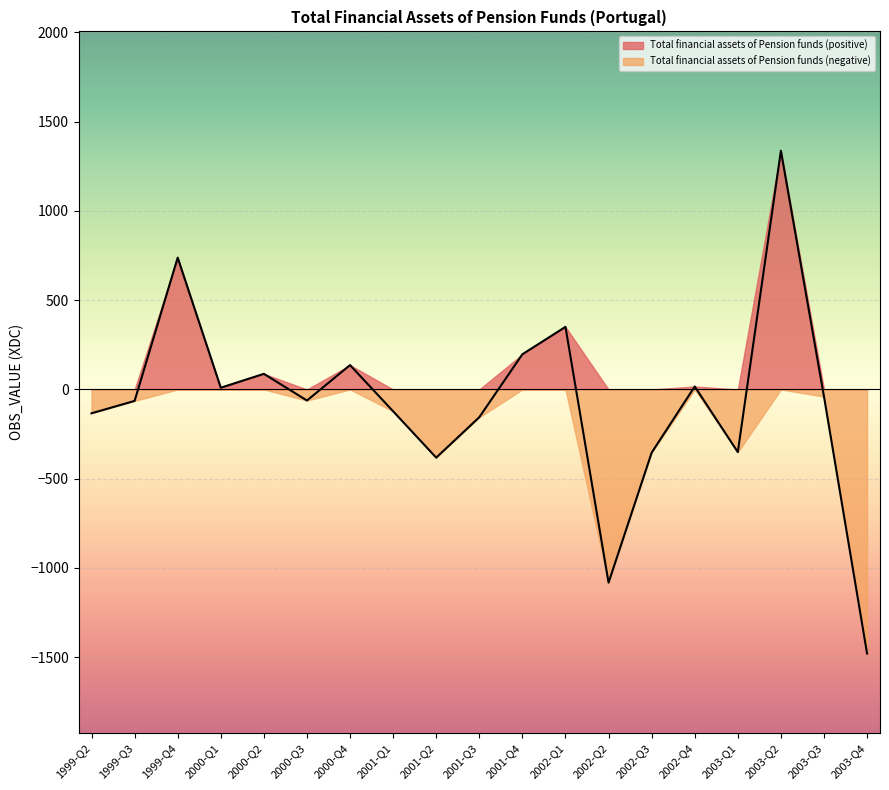

How many data points does each series have?

19